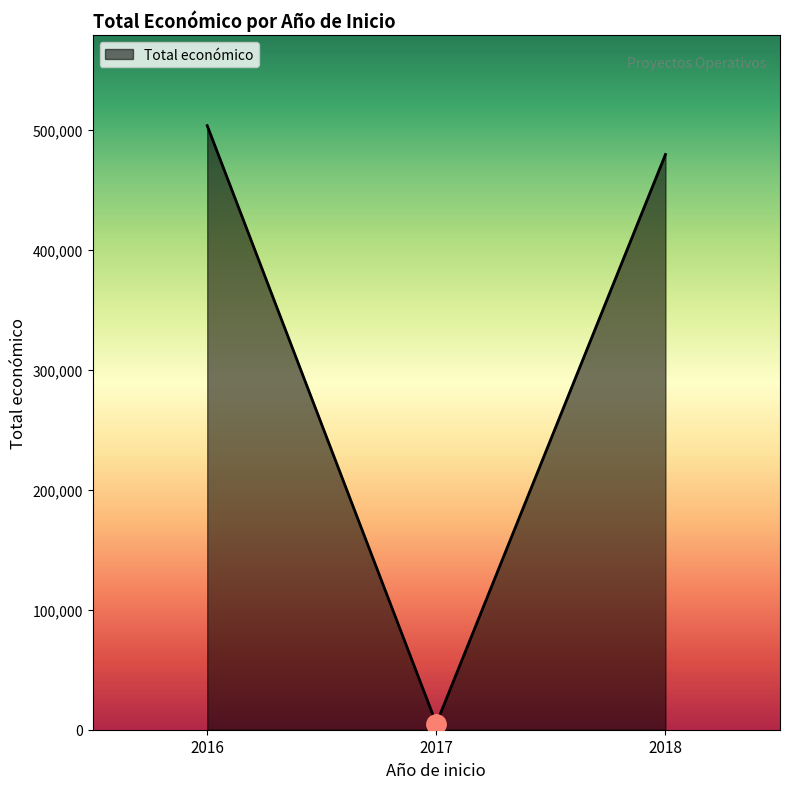

What is the sum of all values?

988666